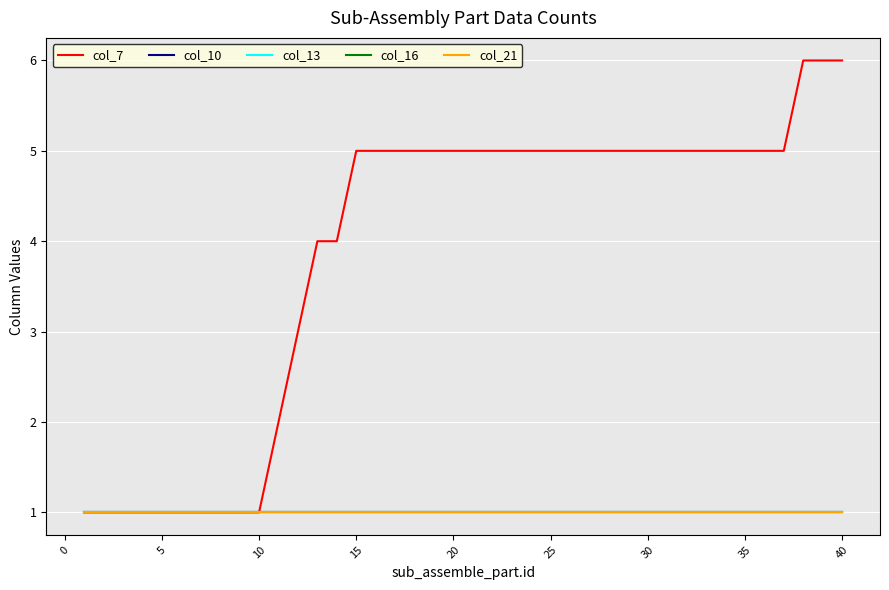

Does the chart display data point markers on the line(s)?

No